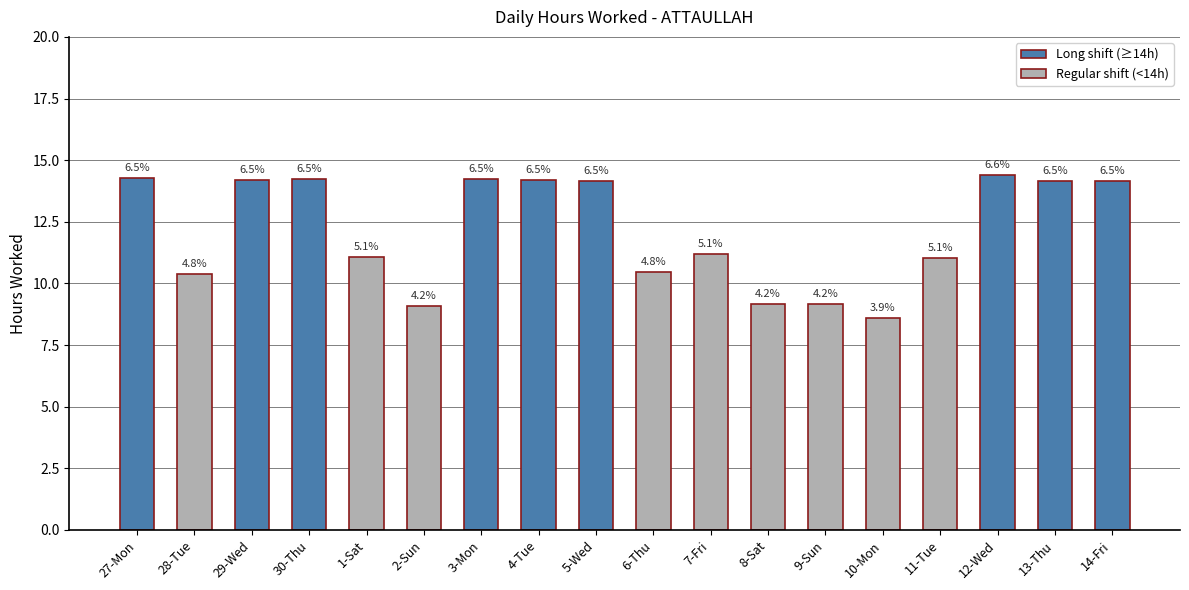

Are the bars grouped side by side (vs. stacked)?

No